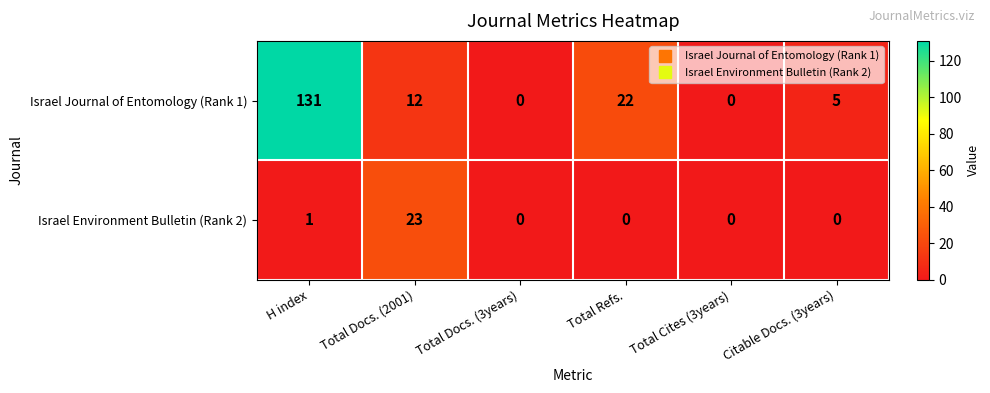

At which label does Israel Journal of Entomology (Rank 1) first exceed 12?

H index